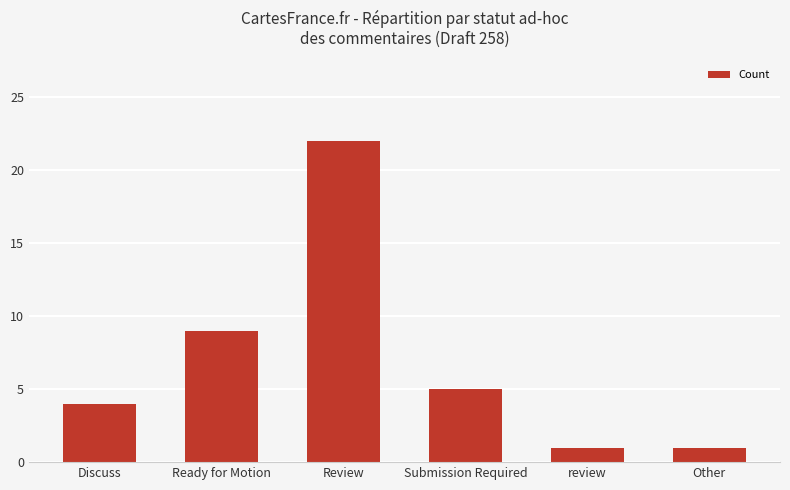

Approximately how many times larger is the value at Ready for Motion compared to review?

9.0